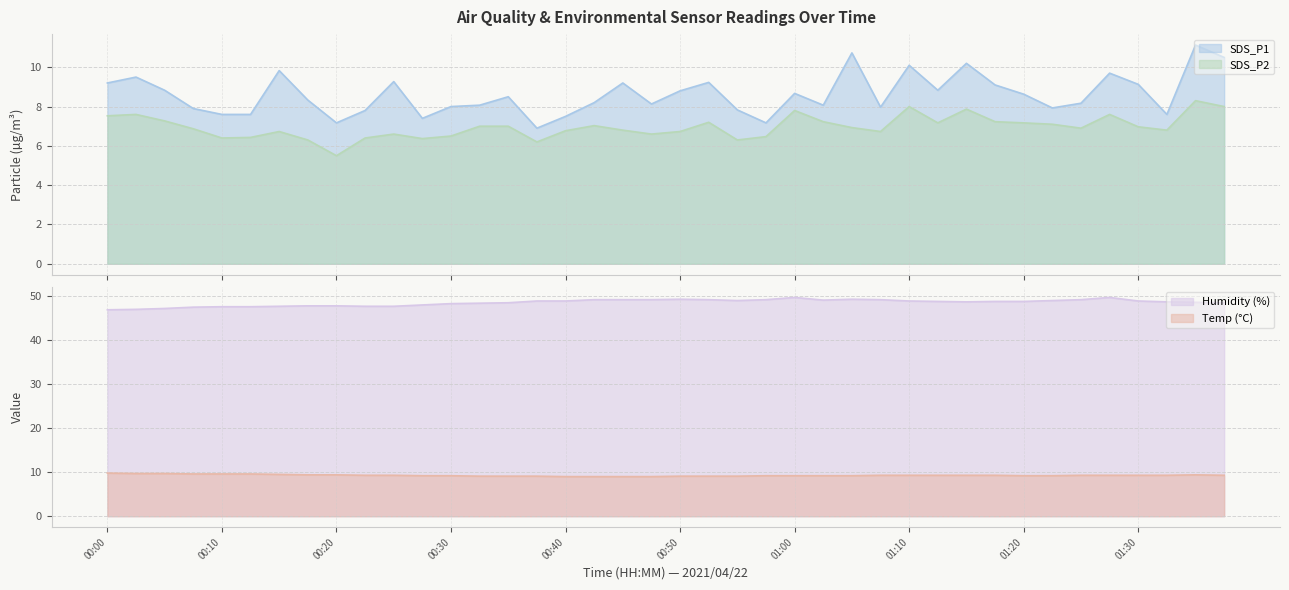

How many interior local peaks does the Humidity series have?

4